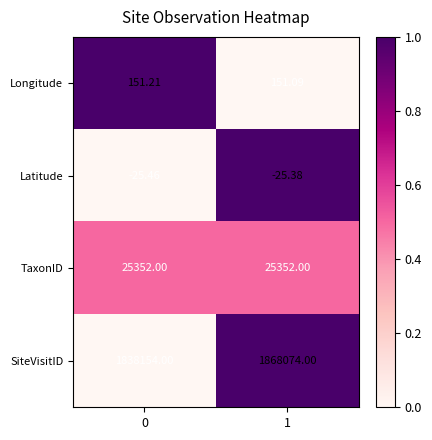

Rank the series by their maximum value, from highest to lowest.

SiteVisitID, TaxonID, Longitude, Latitude